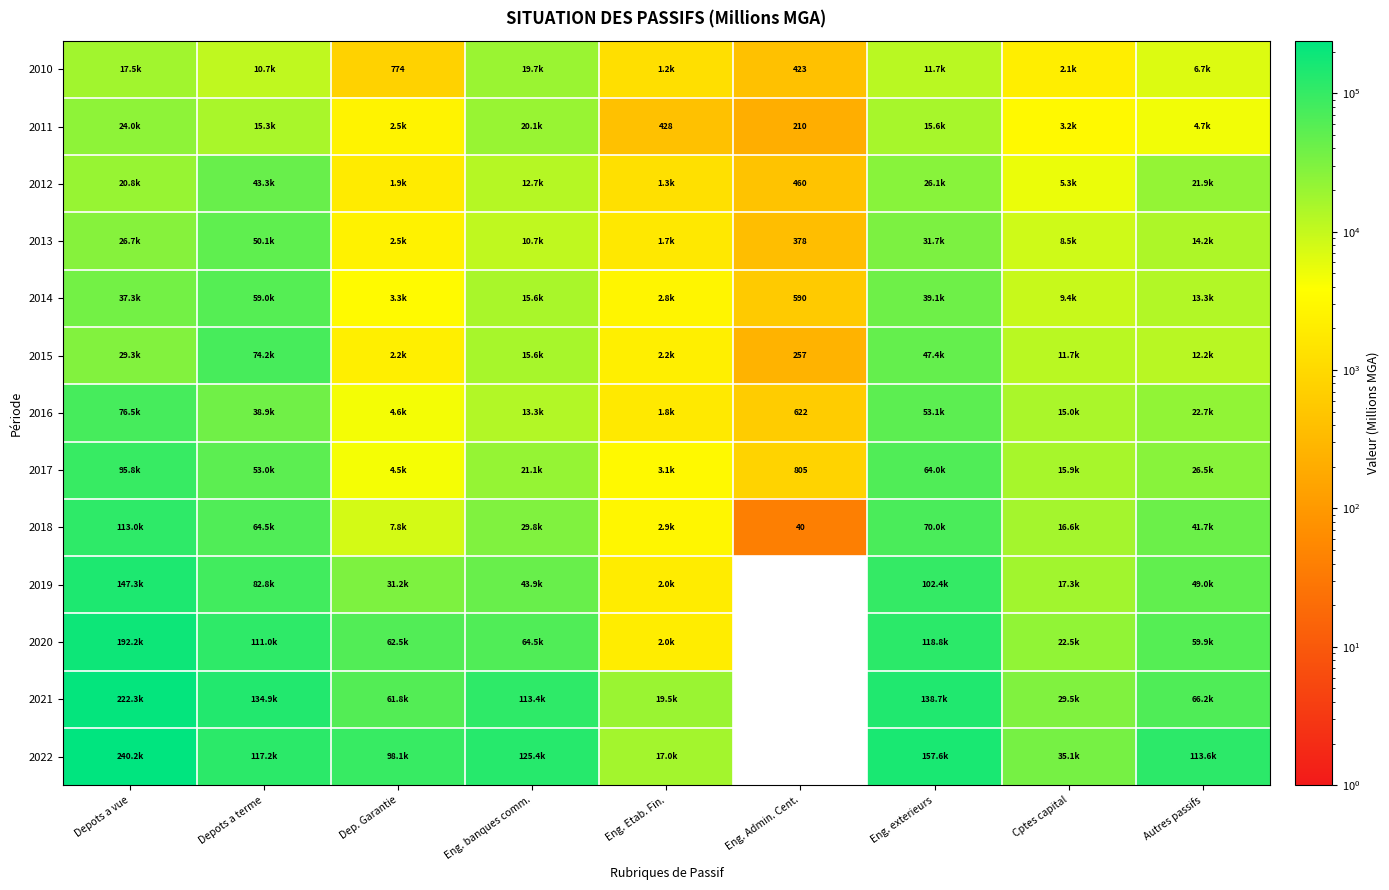

What is the difference between the highest and lowest values at Eng. Admin. Cent.?

805.0